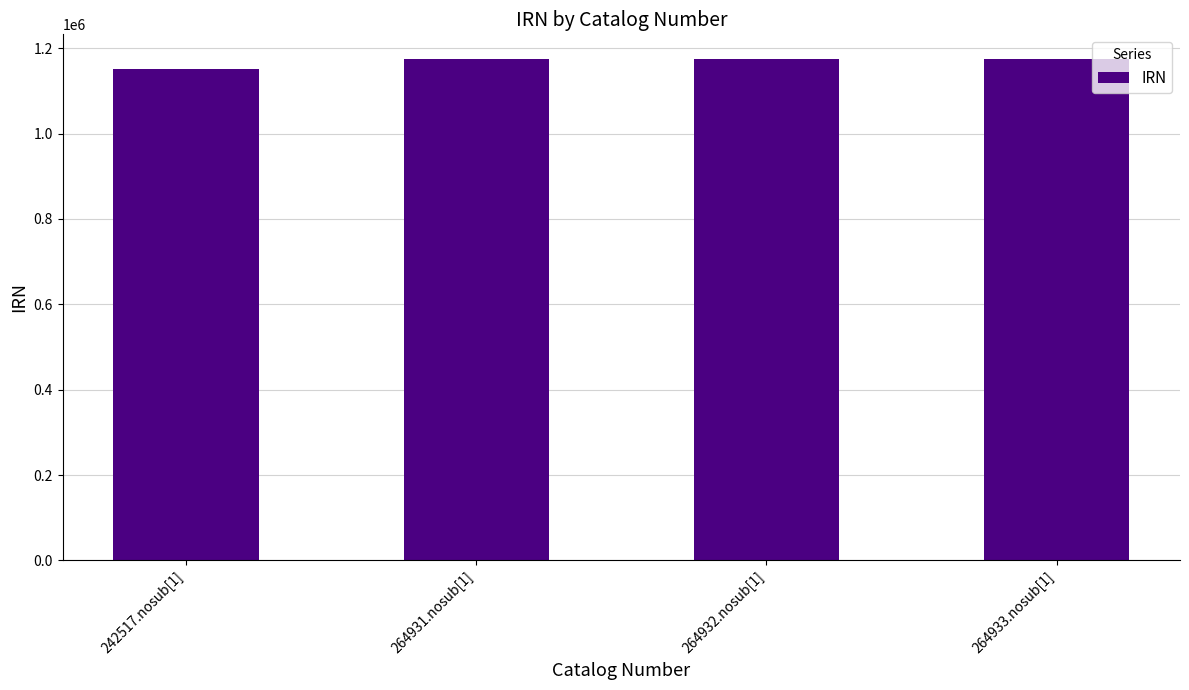

What is the ratio of the value at 264933.nosub[1] to the value at 264932.nosub[1]?

1.0